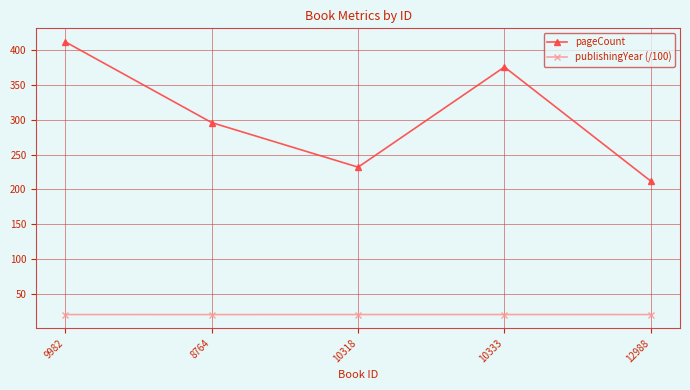

Where is the first local maximum for pageCount?

10333